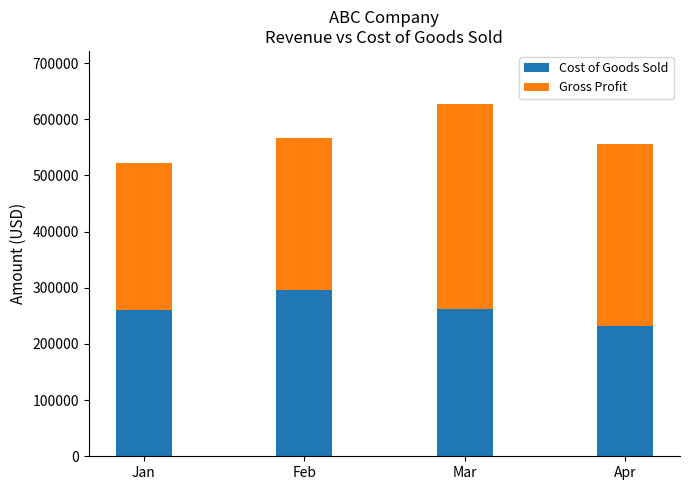

What value does the Cost of Goods Sold series have at Jan, to the nearest 50?

261100